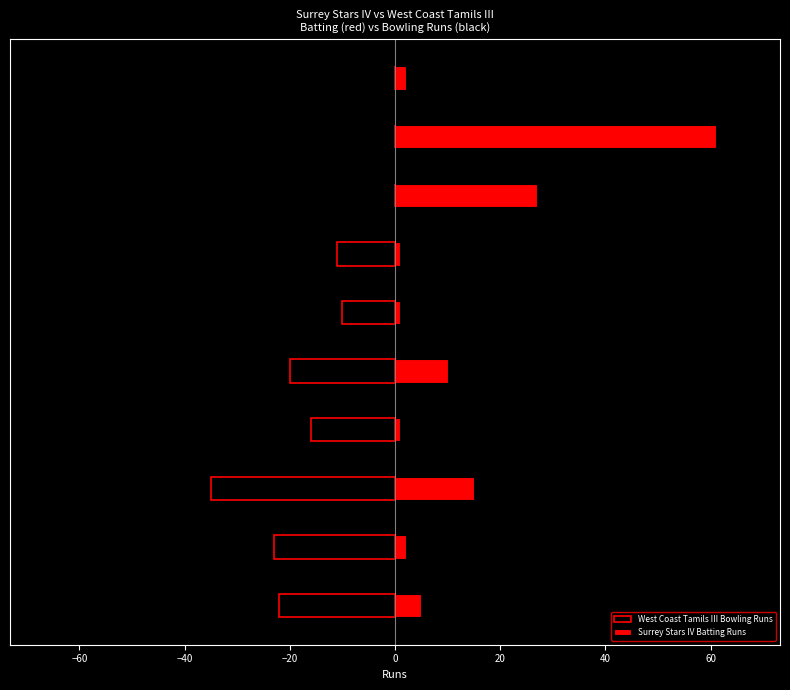

What is the smallest value displayed?

-35